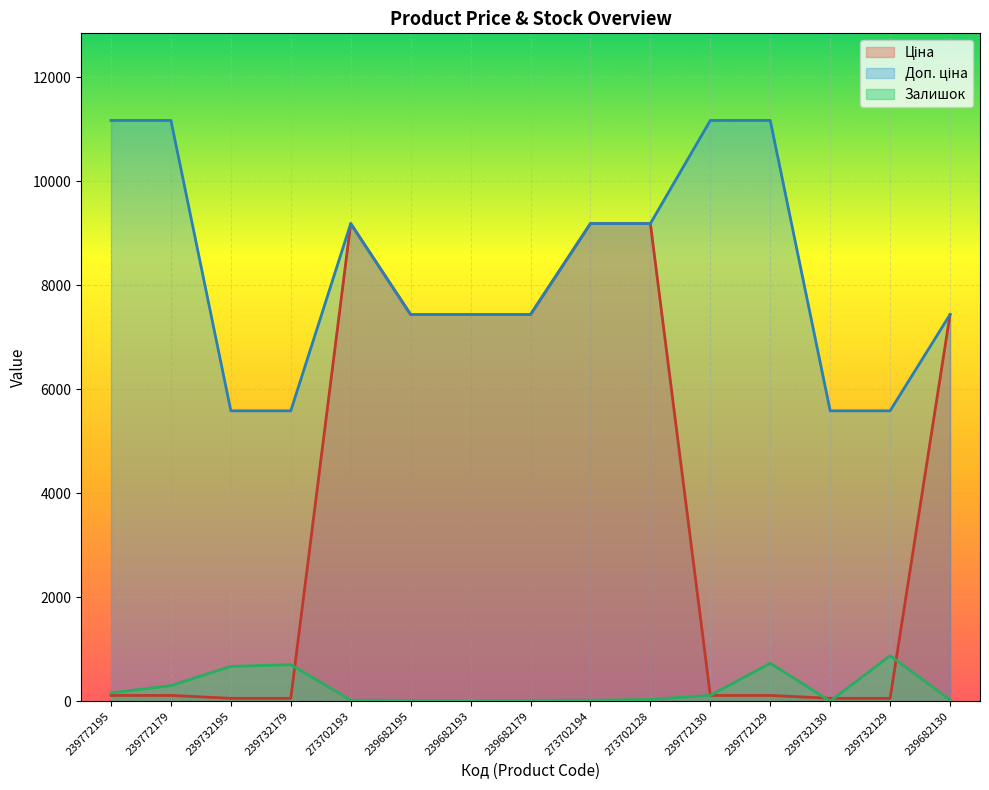

What is the sum of the Залишок values at 239772179 and 239682179?

317.0